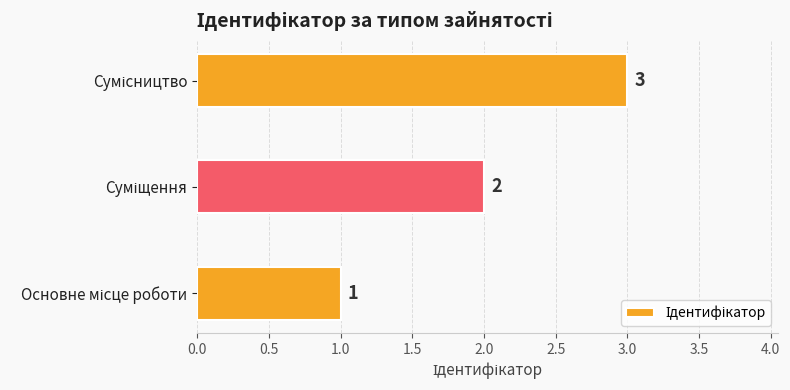

Count the number of data series in this chart.

1